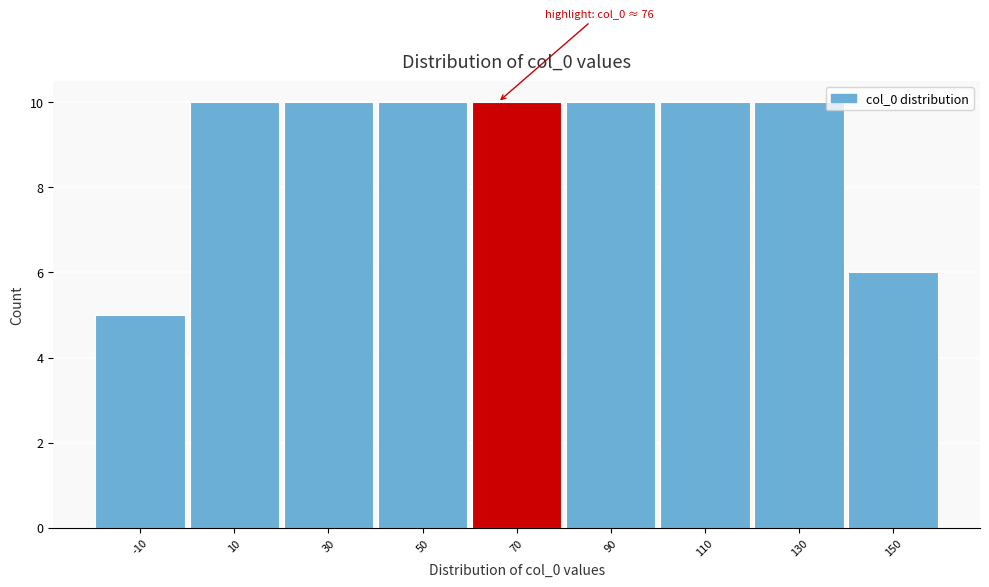

Reading right to left, extract all data points from this chart.

150=6	130=10	110=10	90=10	70=10	50=10	30=10	10=10	-10=5